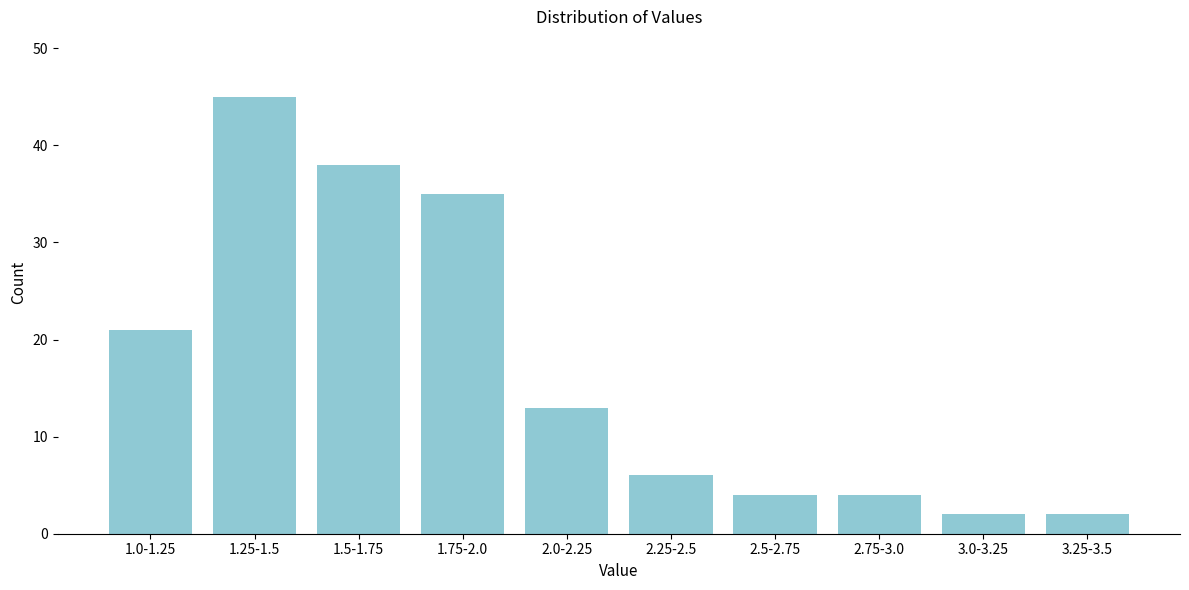

Reading left to right, list all the values displayed in this chart.

1.0-1.25=21	1.25-1.5=45	1.5-1.75=38	1.75-2.0=35	2.0-2.25=13	2.25-2.5=6	2.5-2.75=4	2.75-3.0=4	3.0-3.25=2	3.25-3.5=2